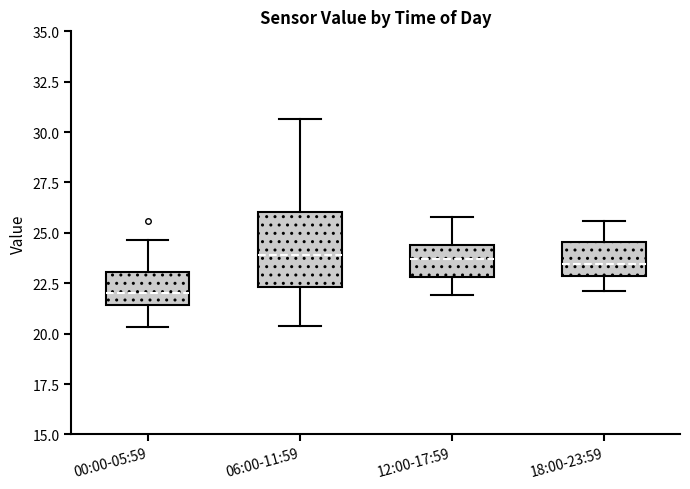

Reading left to right, read every box against the y-axis: the position of its median line, the range the box covers, and the ends of its whiskers. The values are not printed on the chart, so give them approximately, as read against the axis.

00:00-05:59: median 22.0, box 21.5 to 23.0, whiskers 20.5 to 24.5
06:00-11:59: median 24.0, box 22.5 to 26.0, whiskers 20.5 to 30.5
12:00-17:59: median 23.5, box 23.0 to 24.5, whiskers 22.0 to 26.0
18:00-23:59: median 23.5, box 23.0 to 24.5, whiskers 22.0 to 25.5